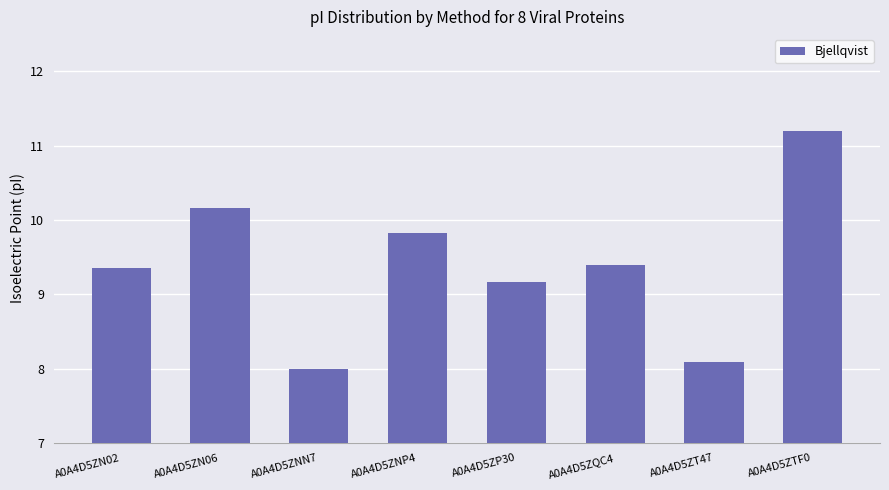

What is the minimum value shown in the chart?

8.0